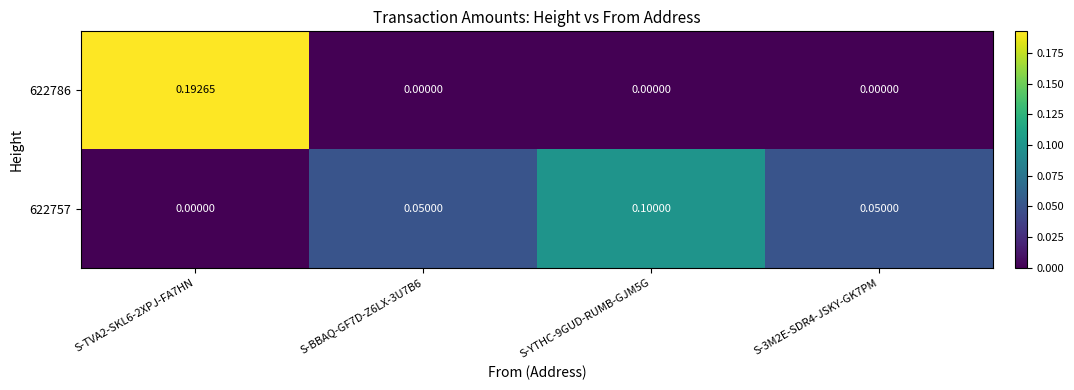

Rank the series at S-TVA2-SKL6-2XPJ-FA7HN from highest to lowest value.

622786, 622757